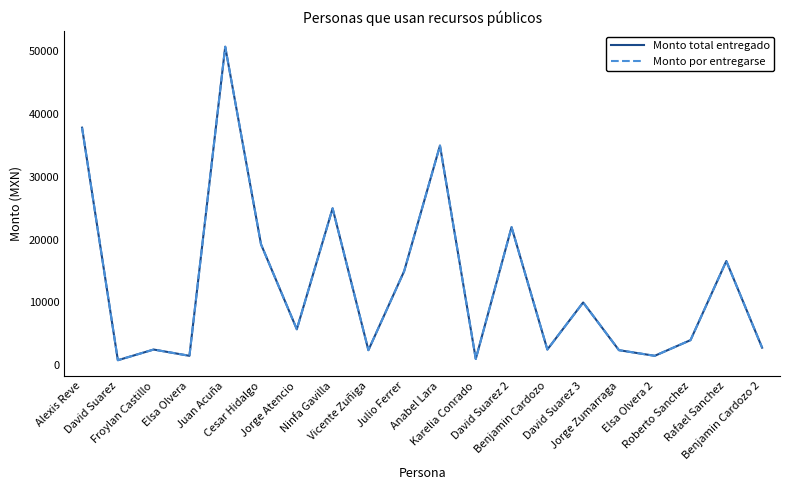

Between David Suarez 3 and Jorge Zumarraga, which series saw the biggest shift?

Monto total entregado